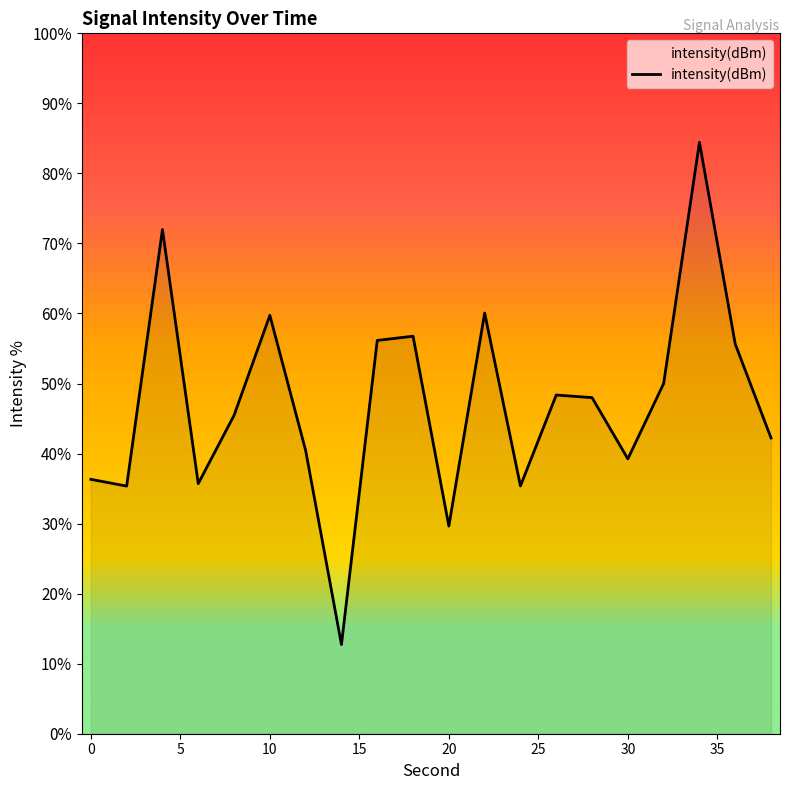

Read the value at 0.

-135.5